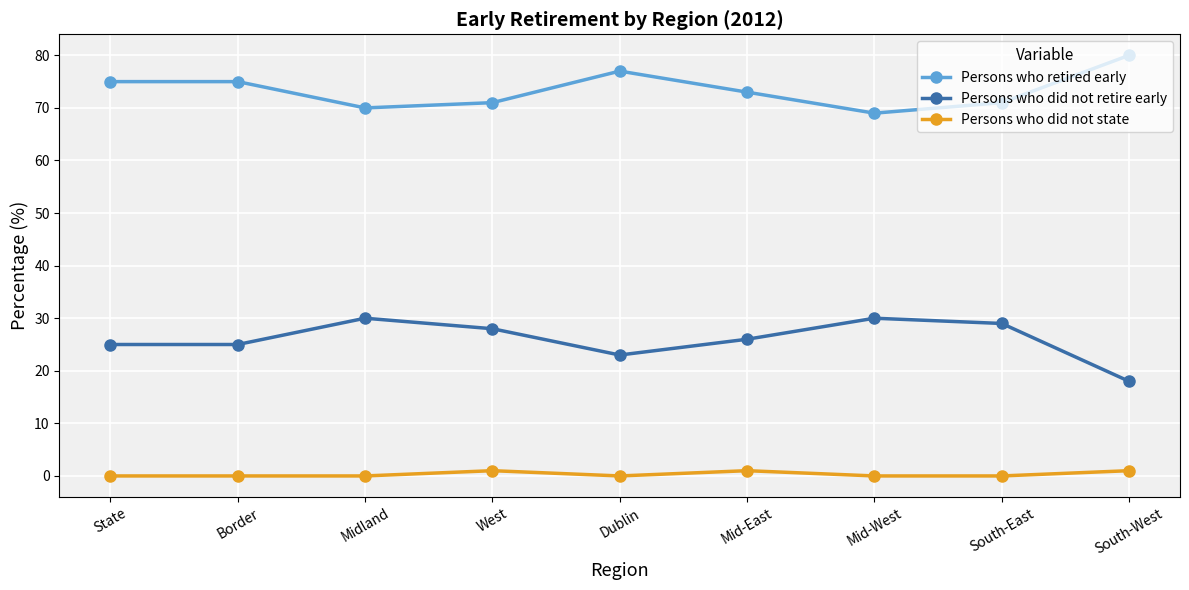

What is the difference between the second highest and minimum values in the Persons who retired early series?

8